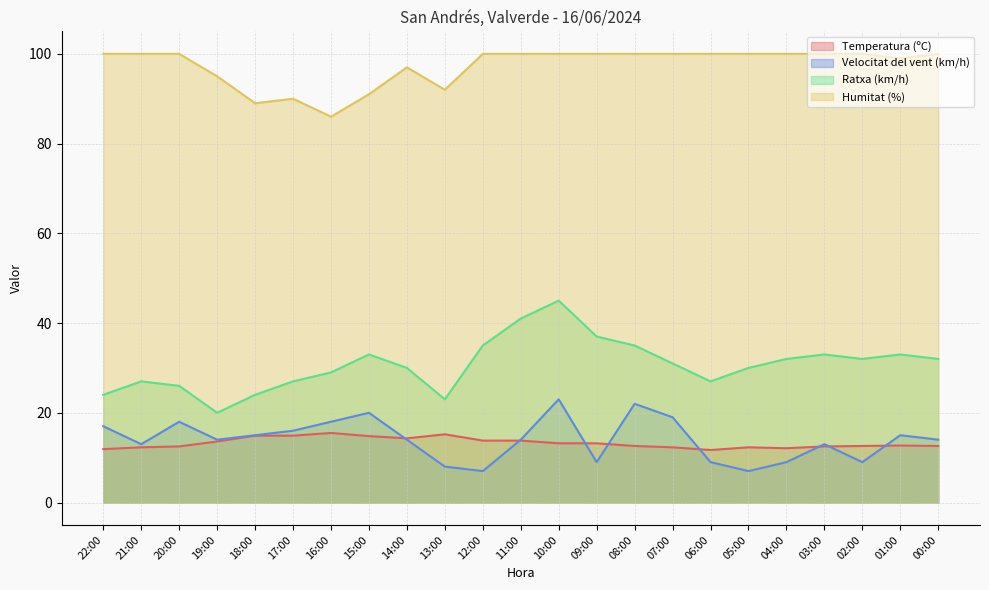

What is the lowest value of the Temperatura (ºC) series?

11.7